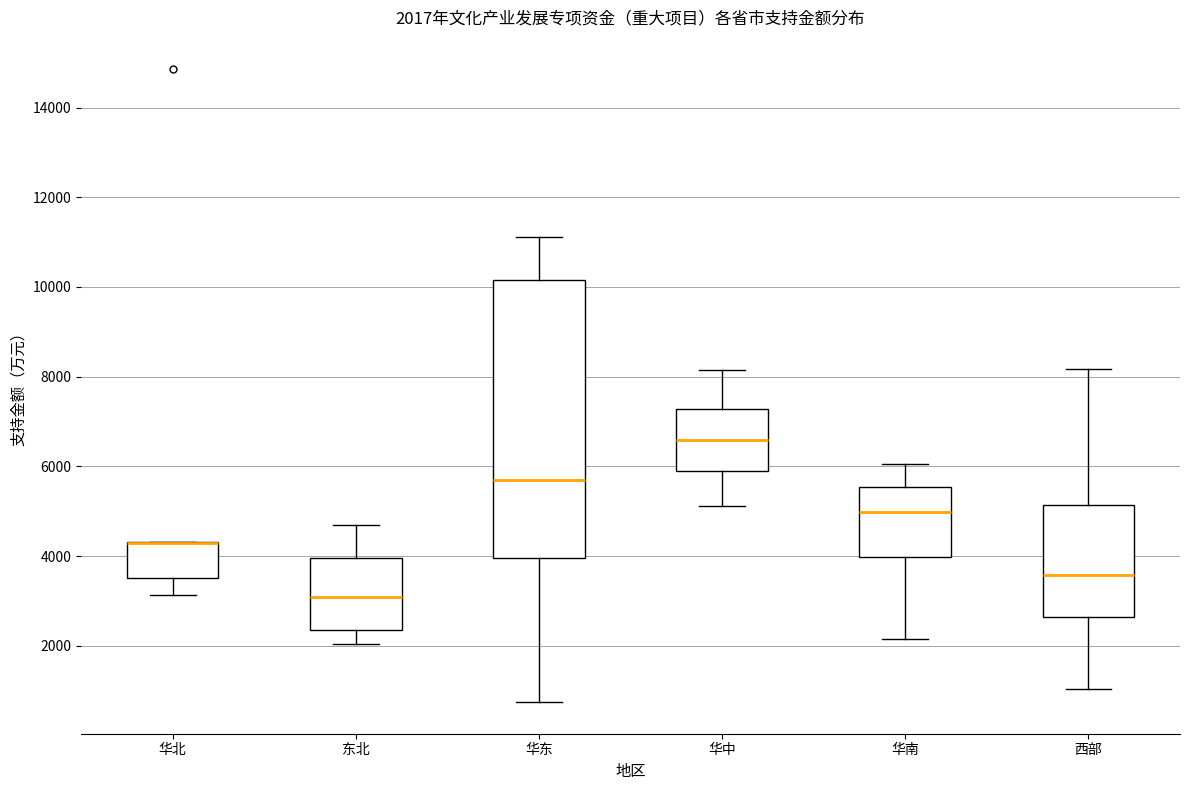

Which box is the tallest, from its lower edge to its upper edge?

华东